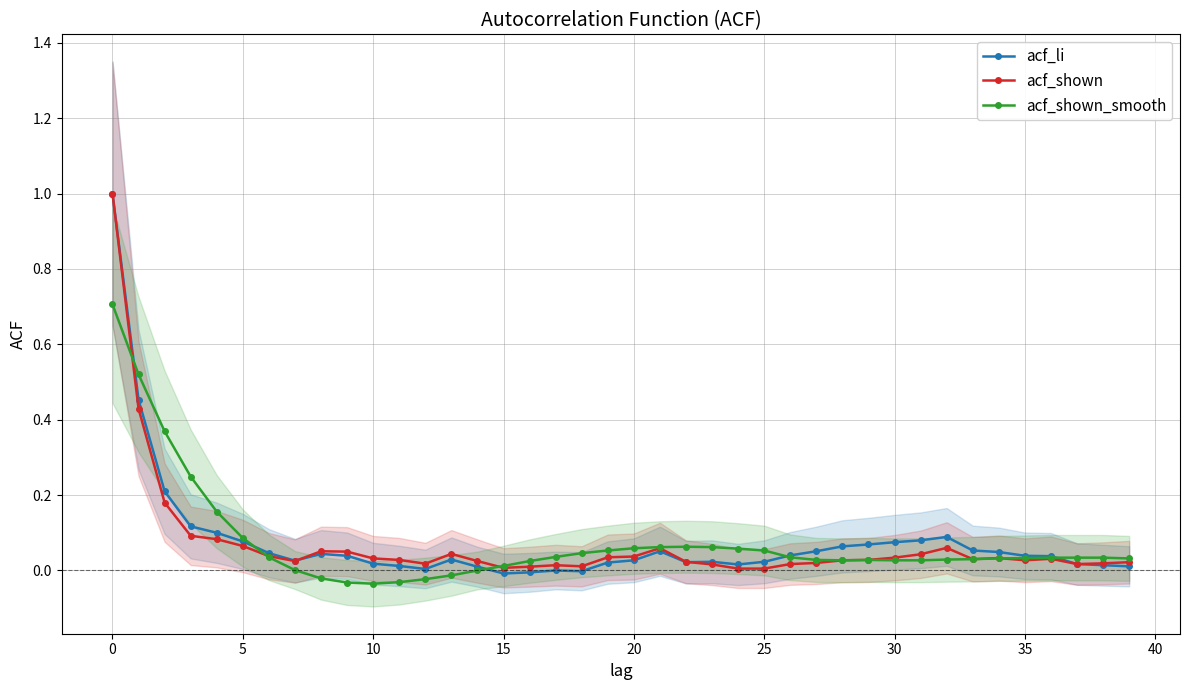

Which series has the widest spread of values?

acf_li